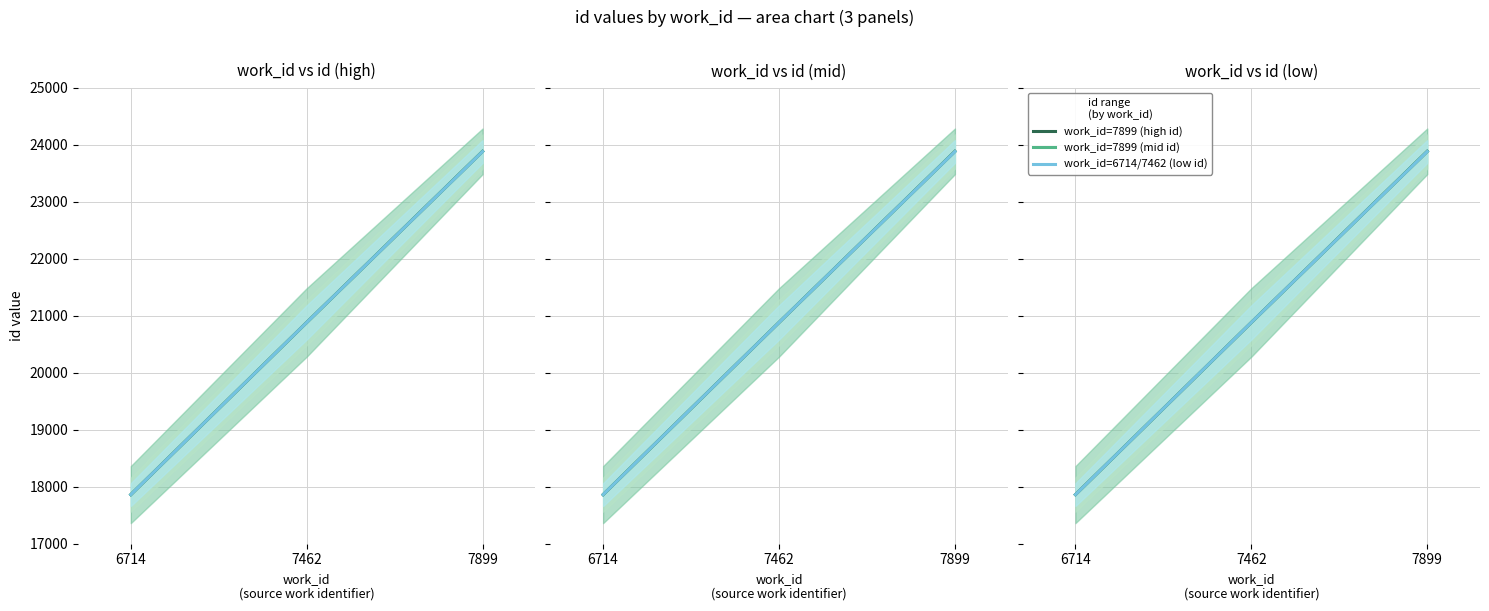

Which series has the largest total across all categories?

work_id=7899 (high id)